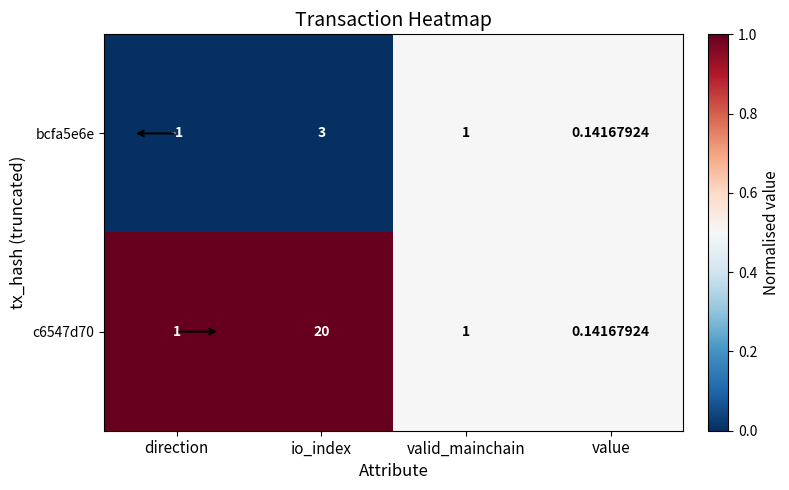

Which category has the lowest value across all series?

direction